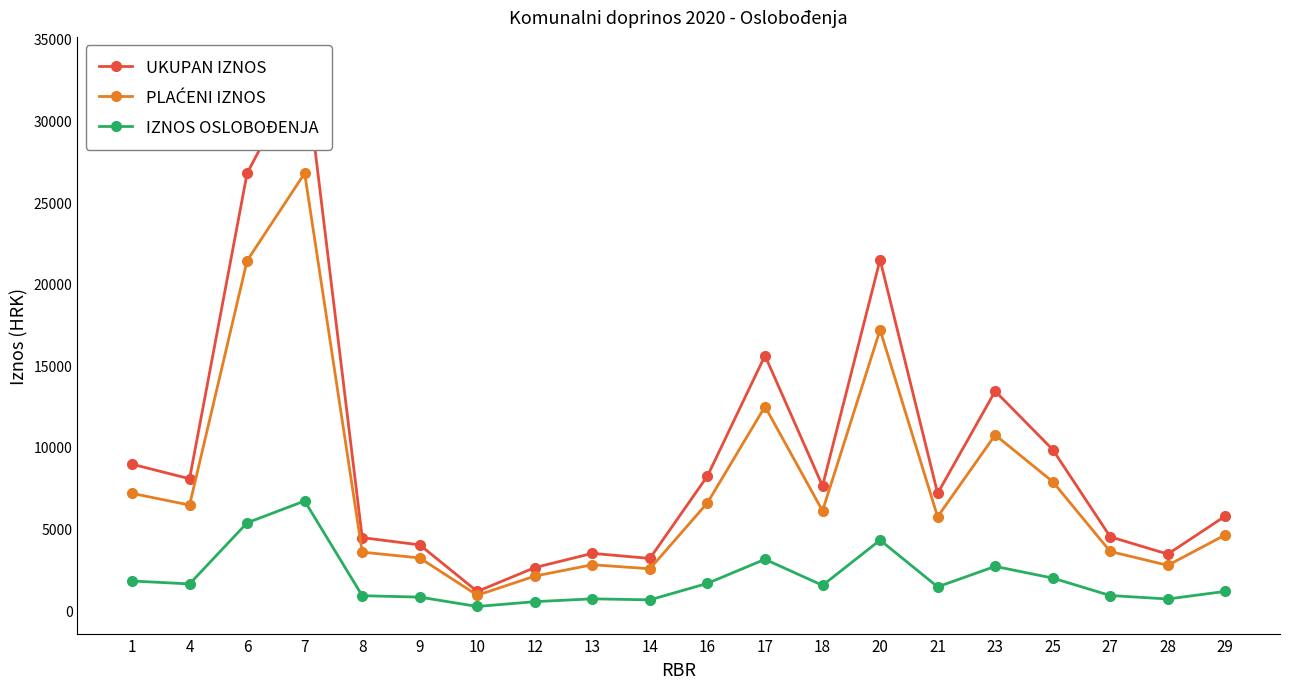

What is the sum of all UKUPAN IZNOS values?

193081.3